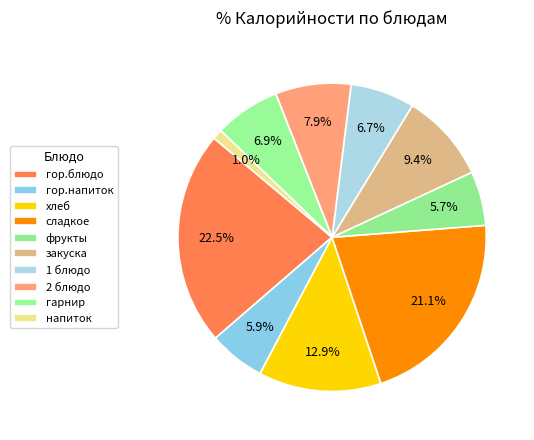

What is the largest slice in the pie chart?

гор.блюдо